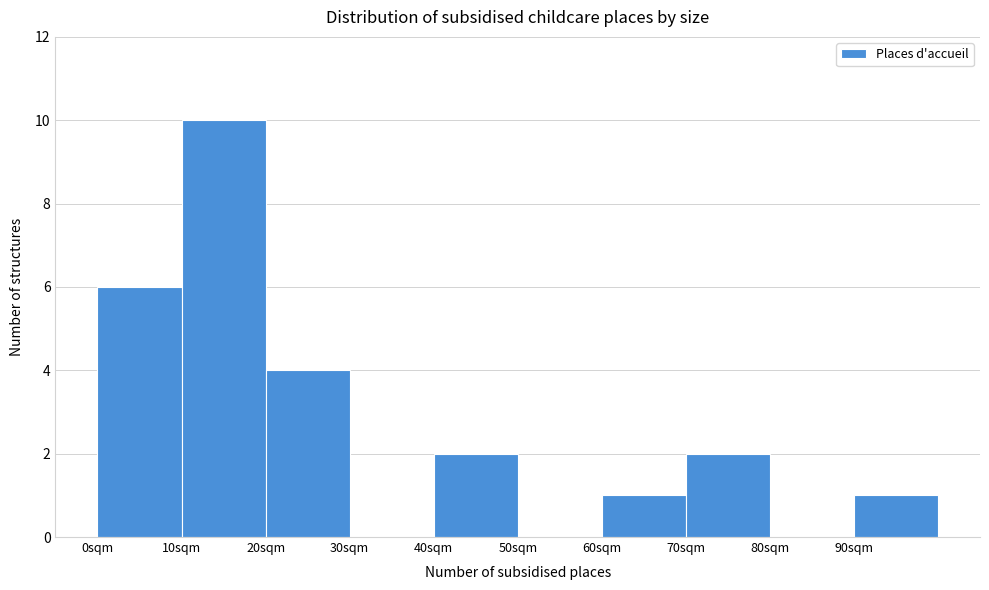

Reading left to right, list every bar in this chart as the range it spans on the x-axis followed by its height. The values are not printed on the chart, so give them approximately, as read against the axis.

0 to 10: 6
10 to 20: 10
20 to 30: 4
30 to 40: 0
40 to 50: 2
50 to 60: 0
60 to 70: 1
70 to 80: 2
80 to 90: 0
90 to 100: 1